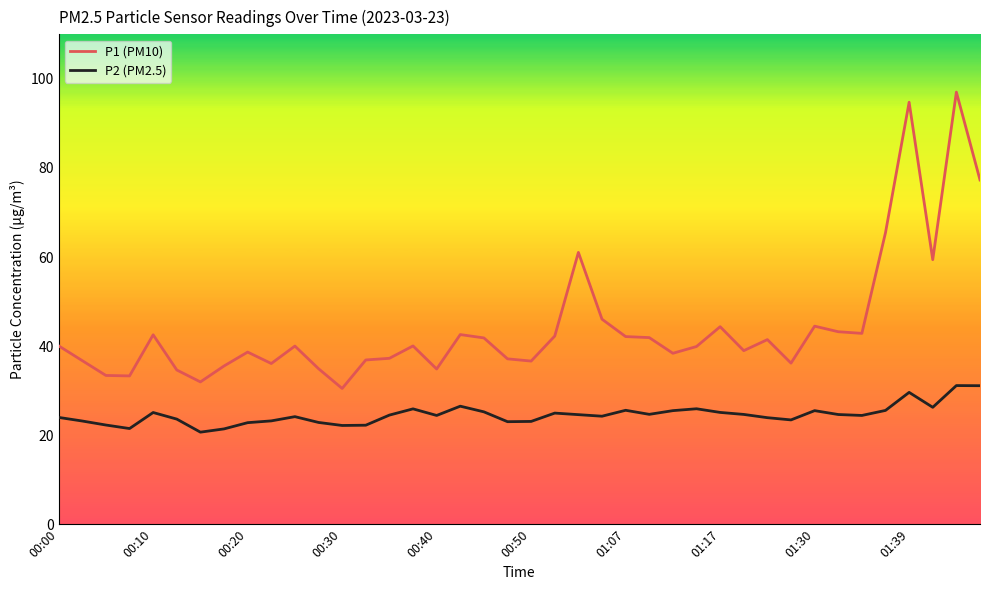

Which series has the widest spread of values?

P1 (PM10)